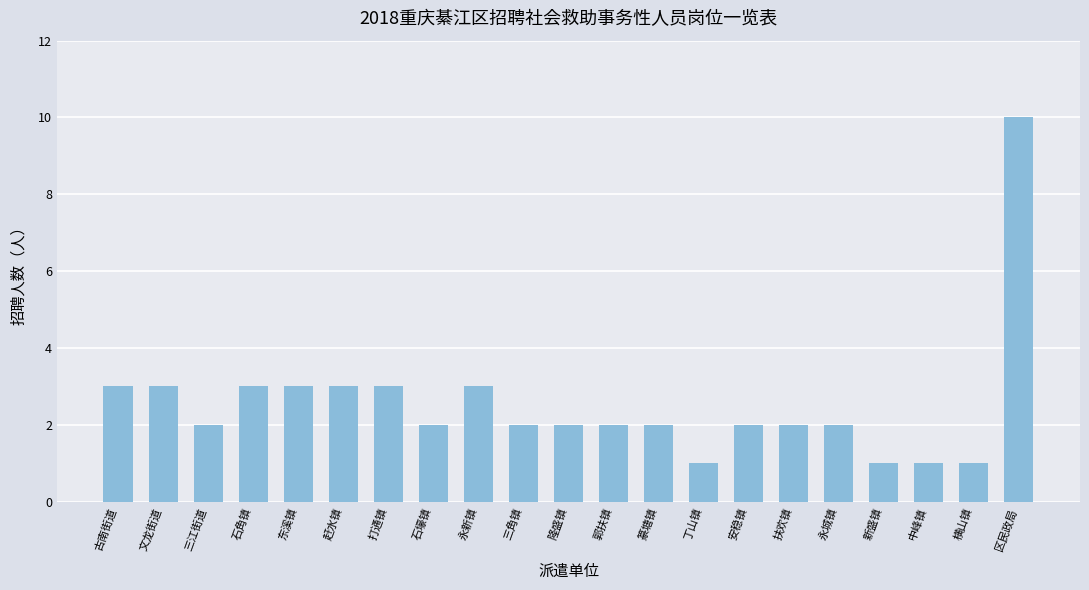

What is the change in value from 东溪镇 to 横山镇?

-2